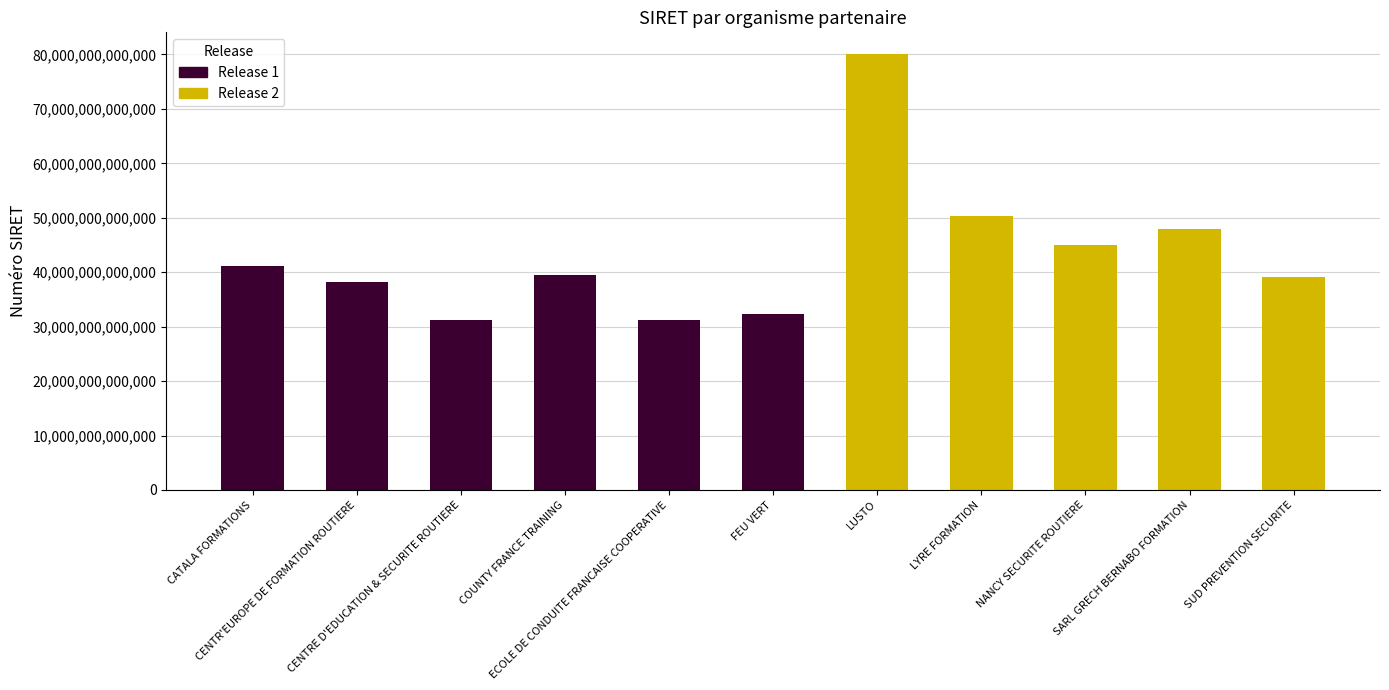

List the labels in order of value, largest first.

LUSTO, LYRE FORMATION, SARL GRECH BERNABO FORMATION, NANCY SECURITE ROUTIERE, CATALA FORMATIONS, COUNTY FRANCE TRAINING, SUD PREVENTION SECURITE, CENTR'EUROPE DE FORMATION ROUTIERE, FEU VERT, ECOLE DE CONDUITE FRANCAISE COOPERATIVE, CENTRE D'EDUCATION & SECURITE ROUTIERE